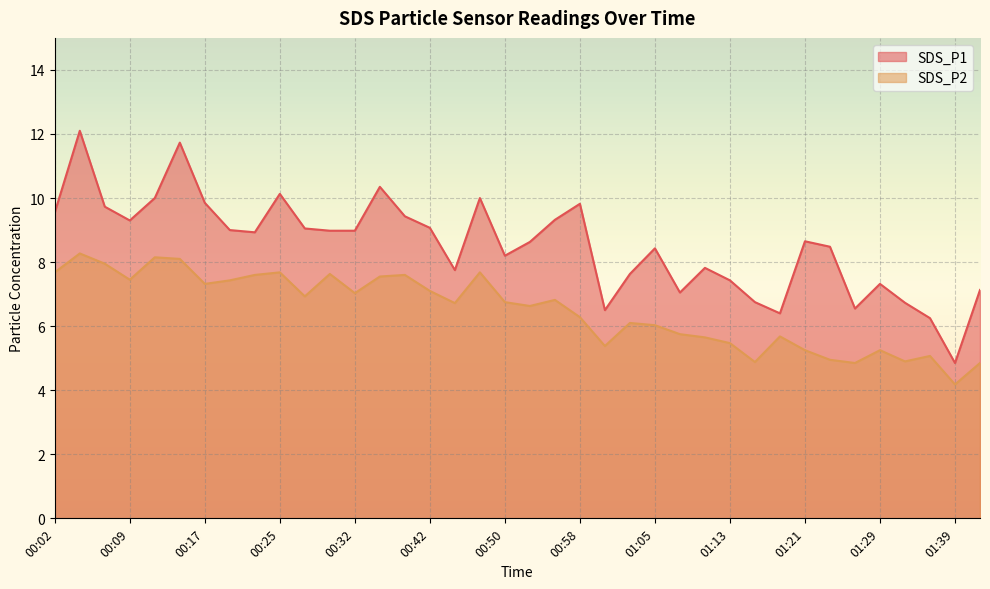

The value of SDS_P1 at 01:03 is 7.6. True or false?

True